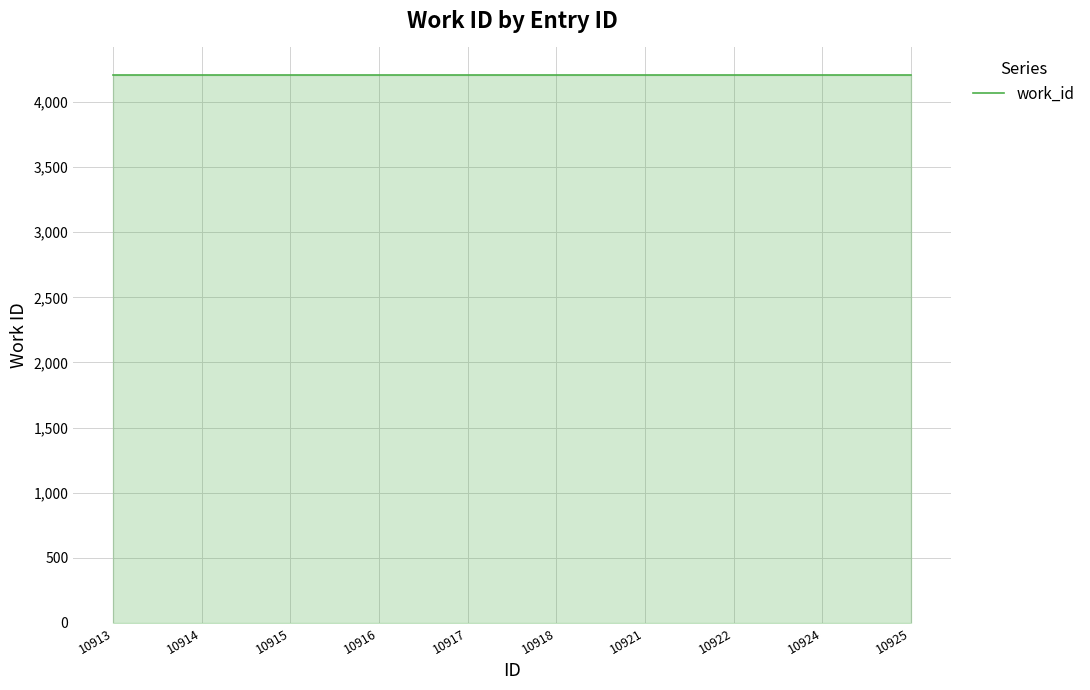

What is the value of the id point at the 3rd from the left?

10915